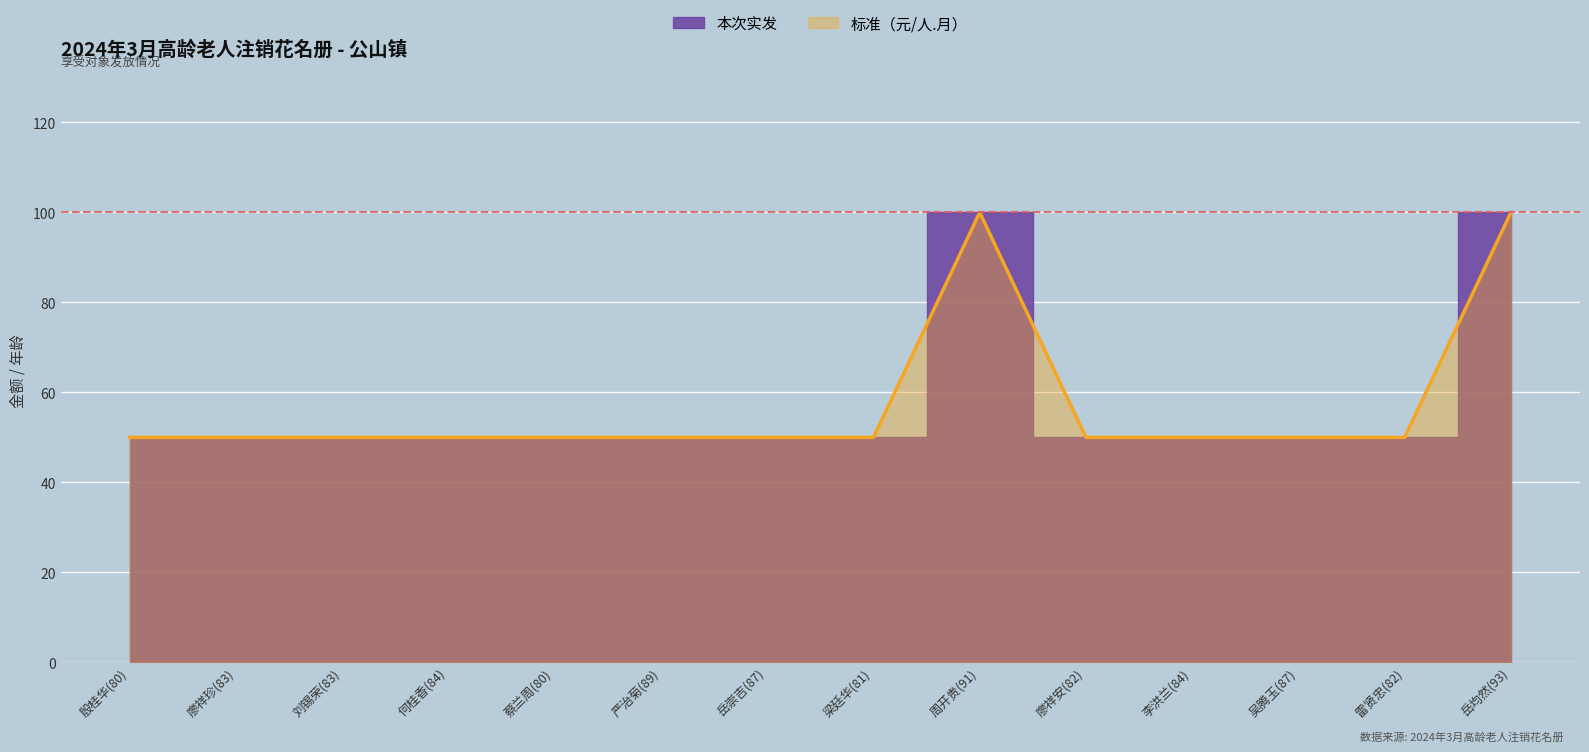

Which label corresponds to the smallest value in the chart?

殷桂华(80)